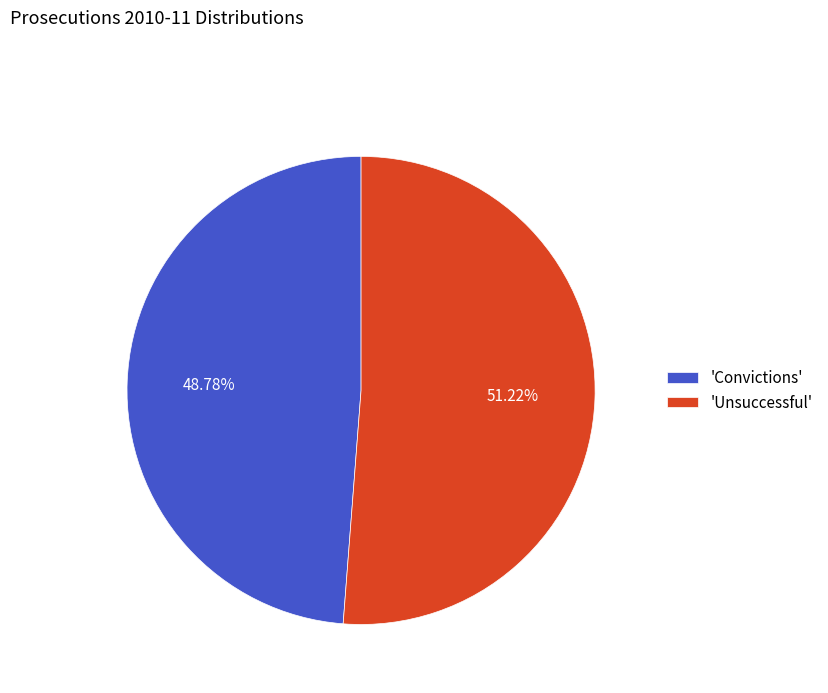

Which has a higher value, 'Unsuccessful' or 'Convictions'?

'Unsuccessful'